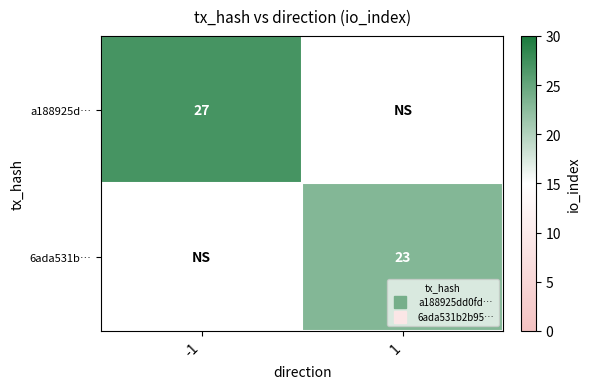

Is the value of a188925d… at 1 greater than the value of 6ada531b… at 1?

No